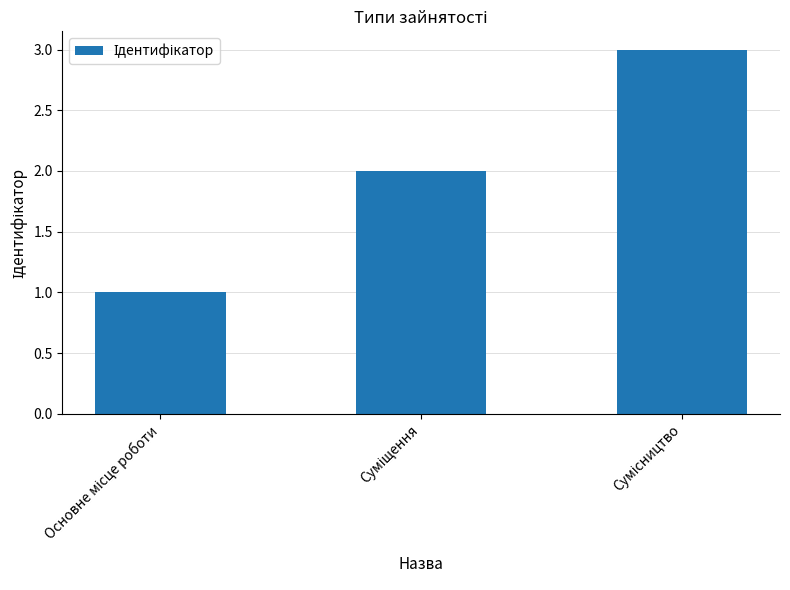

What is the maximum value shown in the chart?

3